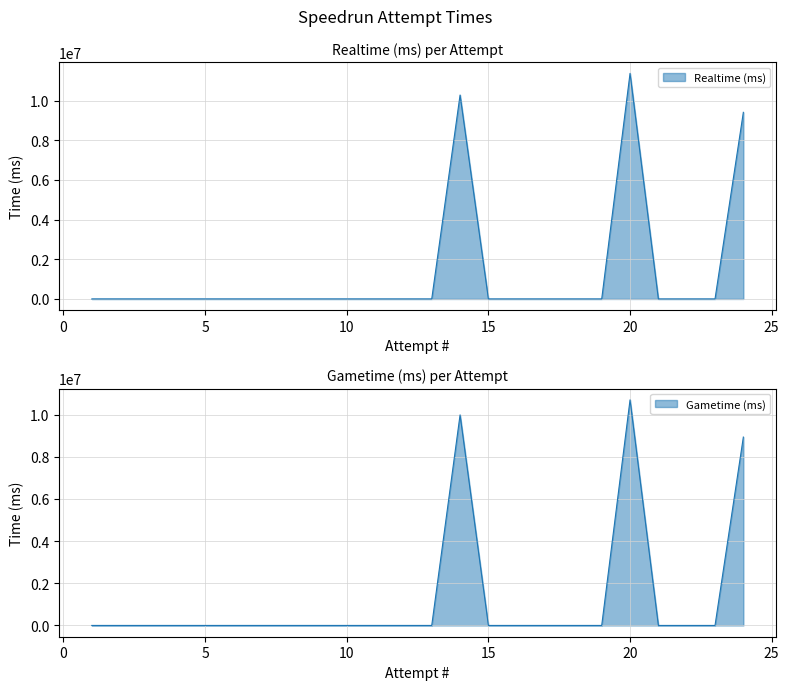

True or false: Realtime (ms) has a value of 0 at 13.

True